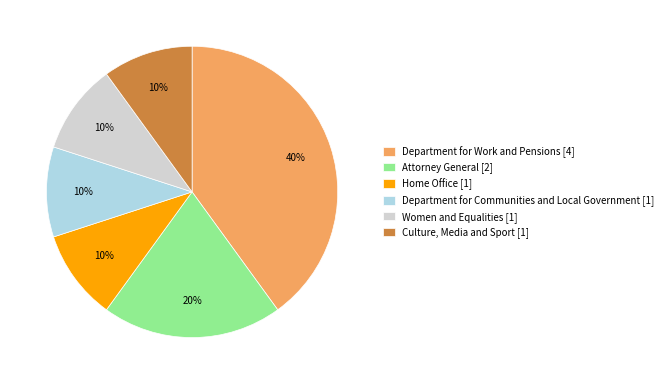

Is Home Office the majority of the pie?

No